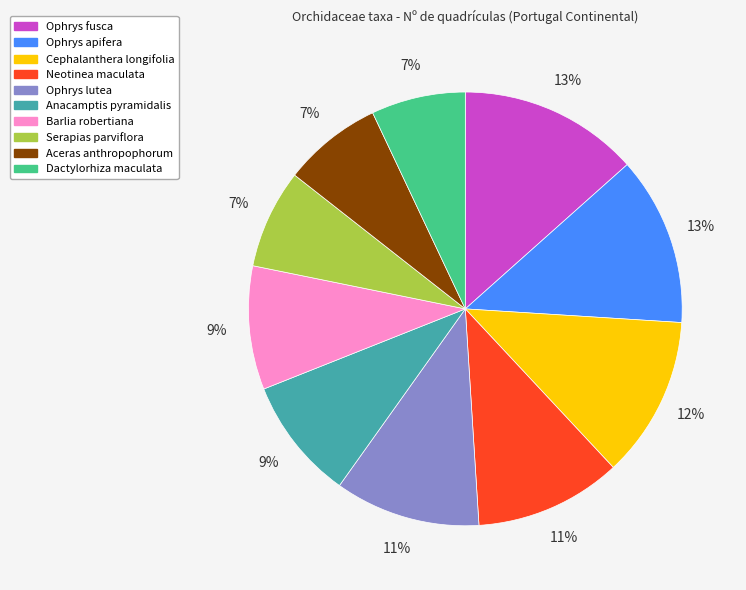

How many segments does this pie chart have?

10